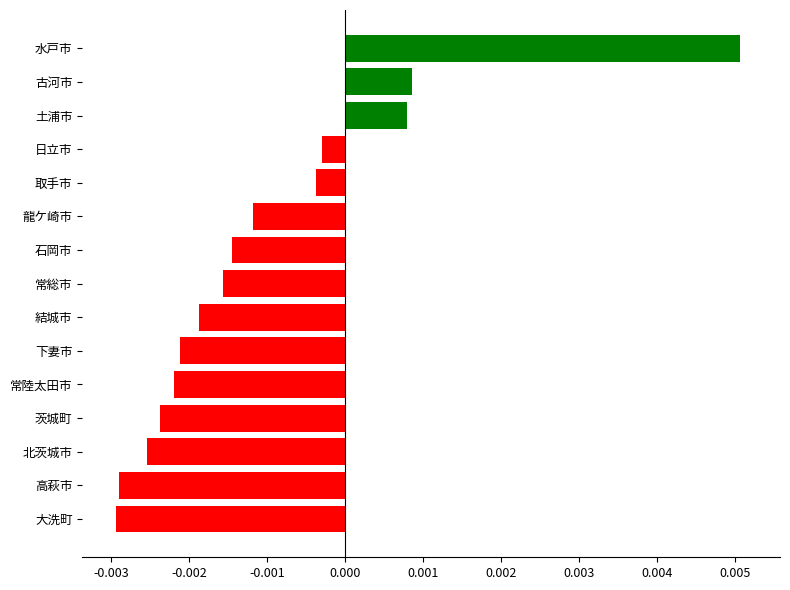

How many positive values are there?

3